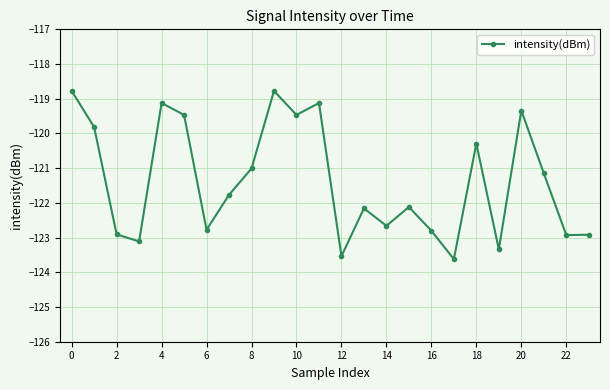

How many interior local peaks (higher than both neighbors) does the data have?

7